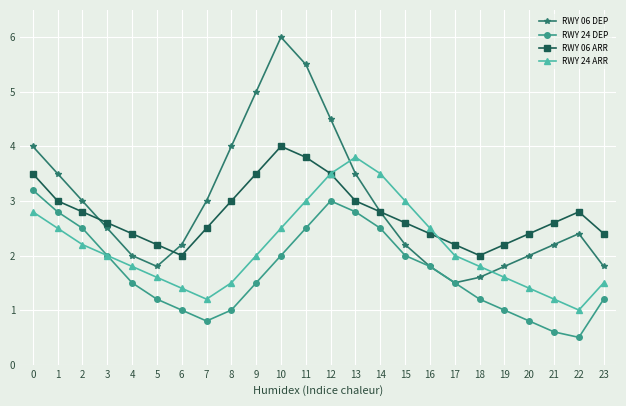

True or false: RWY 24 ARR has more than 2 points higher than both neighbors.

False